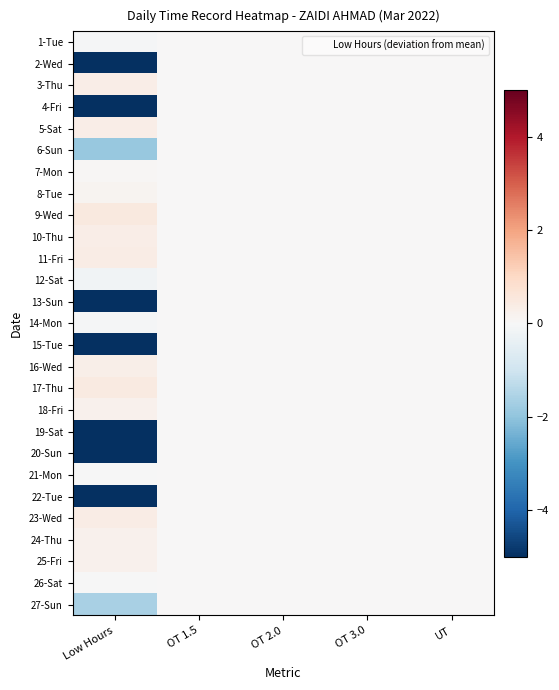

Which has a higher value, Low Hours or OT 3.0?

OT 3.0